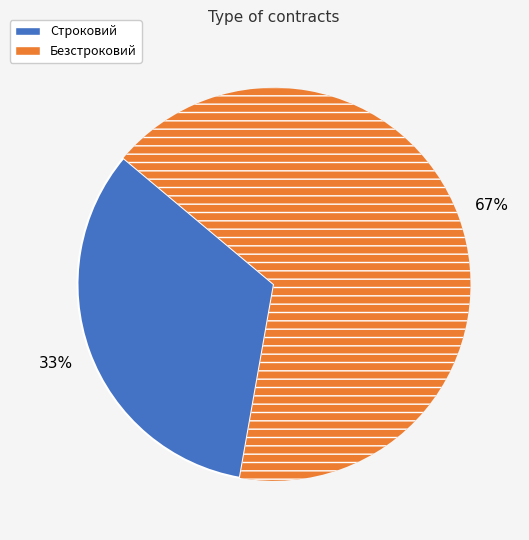

Count the number of slices in the pie.

2